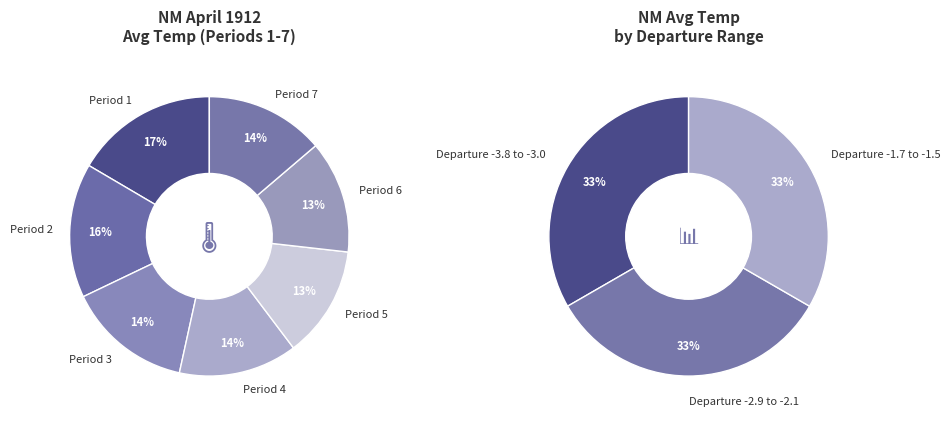

How many segments does this pie chart have?

7